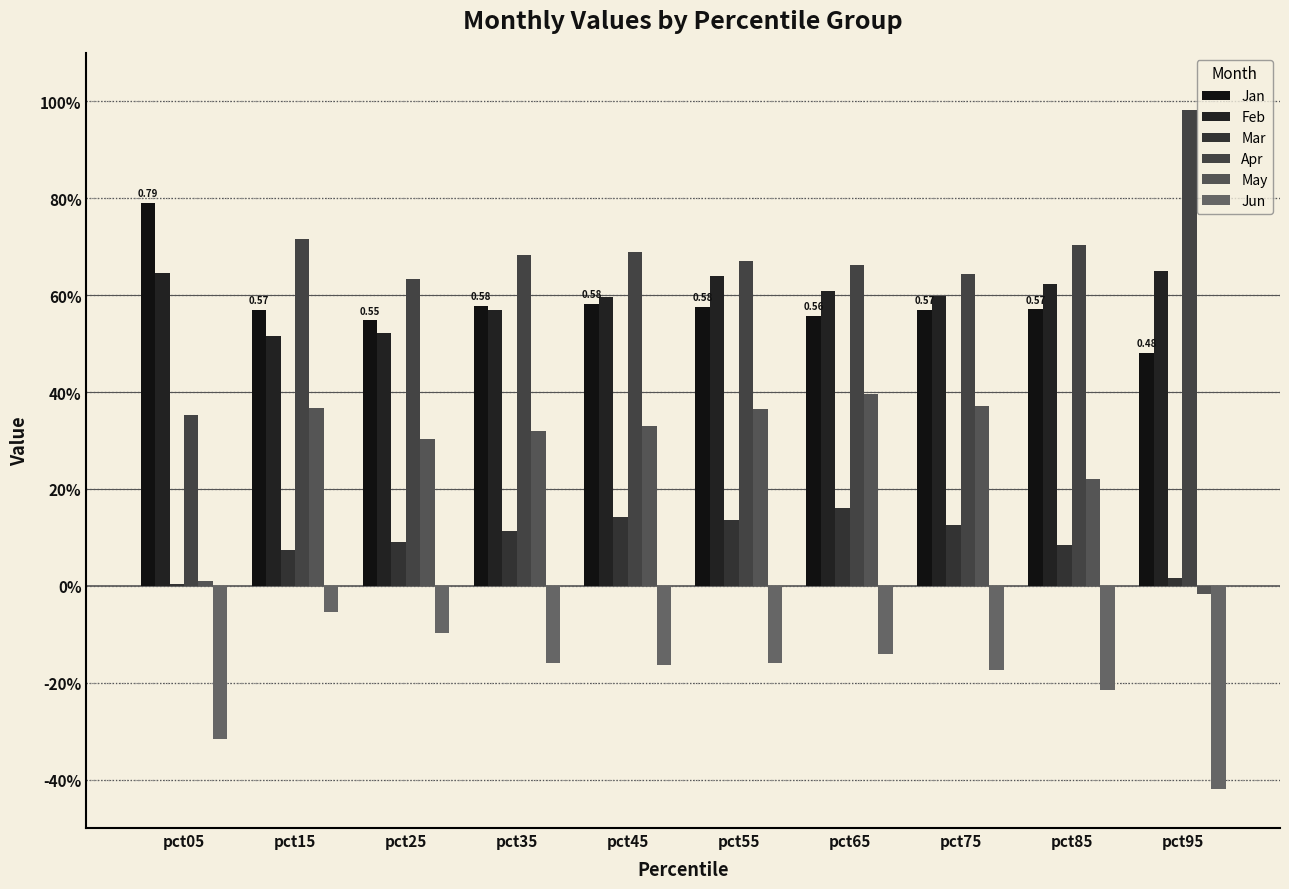

Which series changed the most between pct35 and pct75?

May